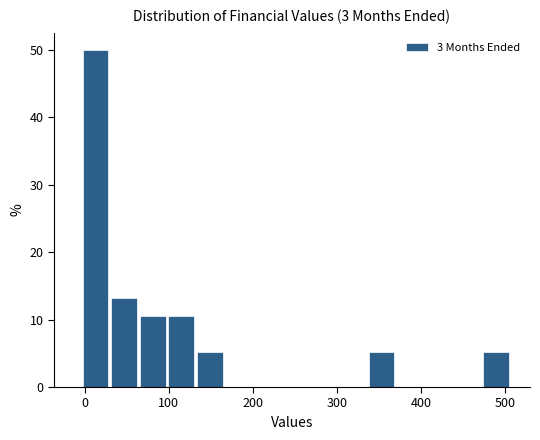

Around what value on the x-axis is the tallest bar? Give the approximate position of its centre, as read against the axis.

10